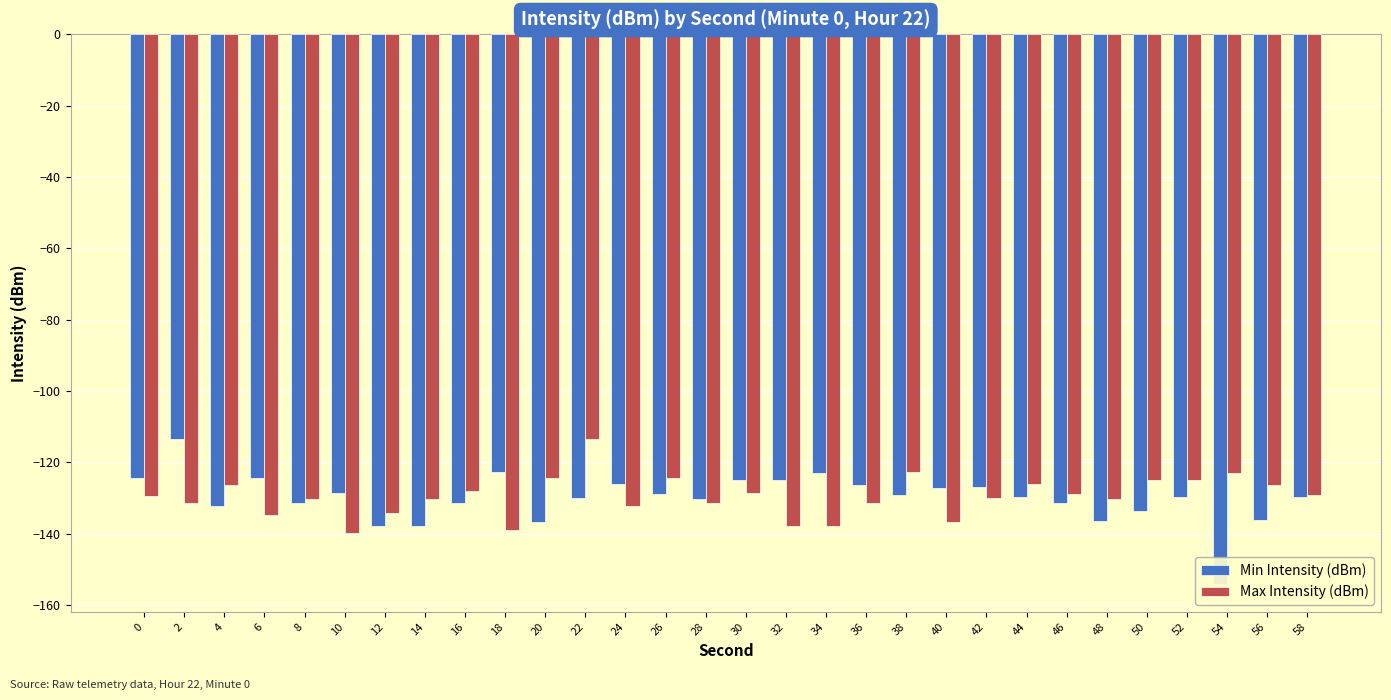

How many bars are there in total?

60